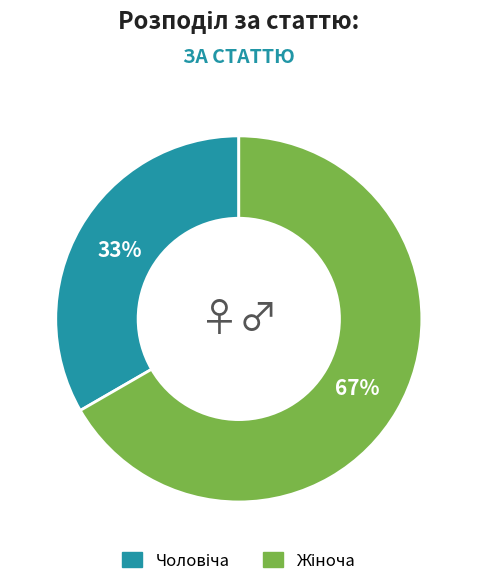

Is there any slice that represents more than half of the pie?

Yes